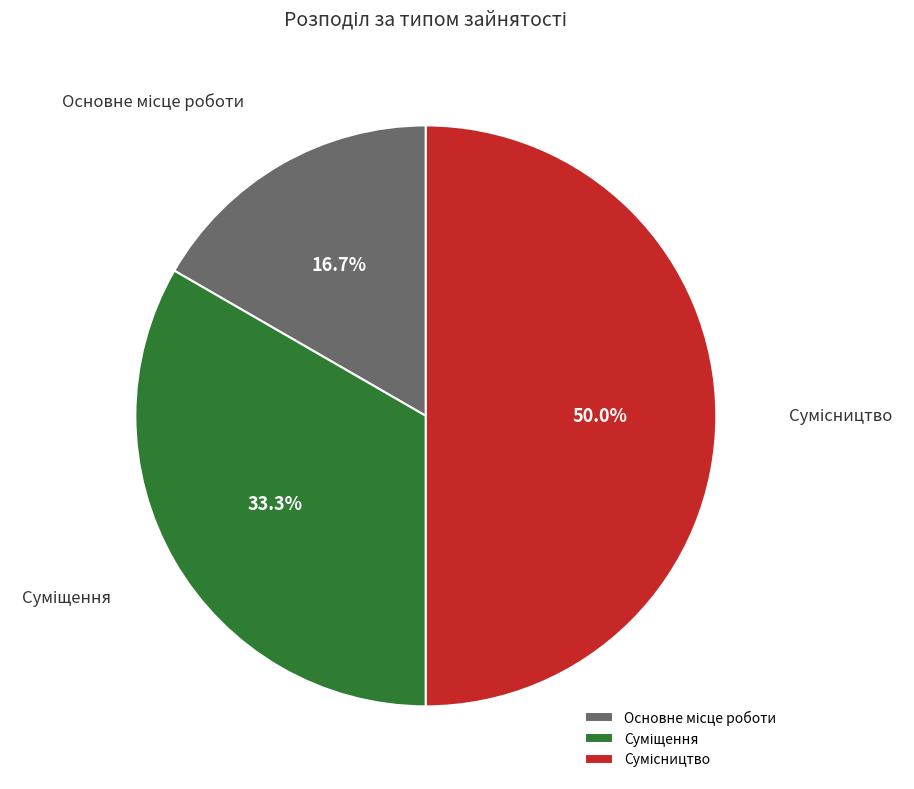

How many segments does this pie chart have?

3